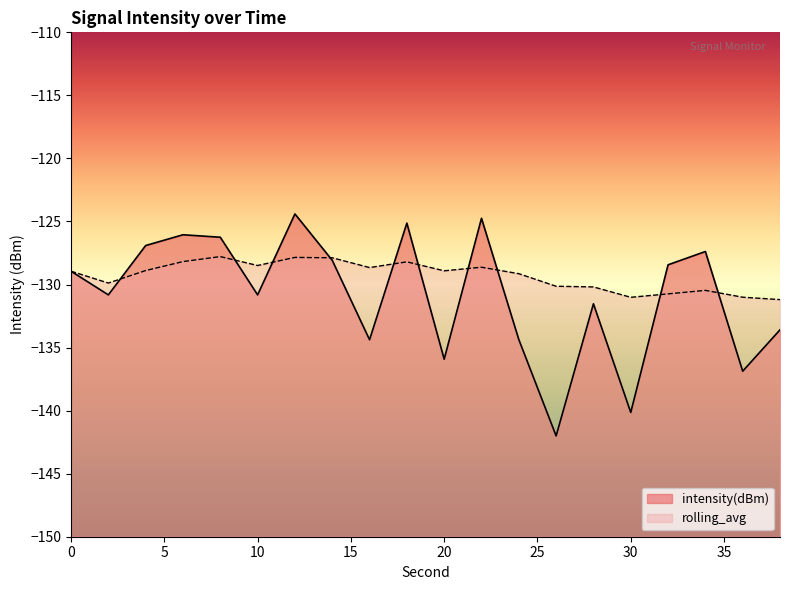

True or false: intensity(dBm) has a value of -190.2 at 26.

False